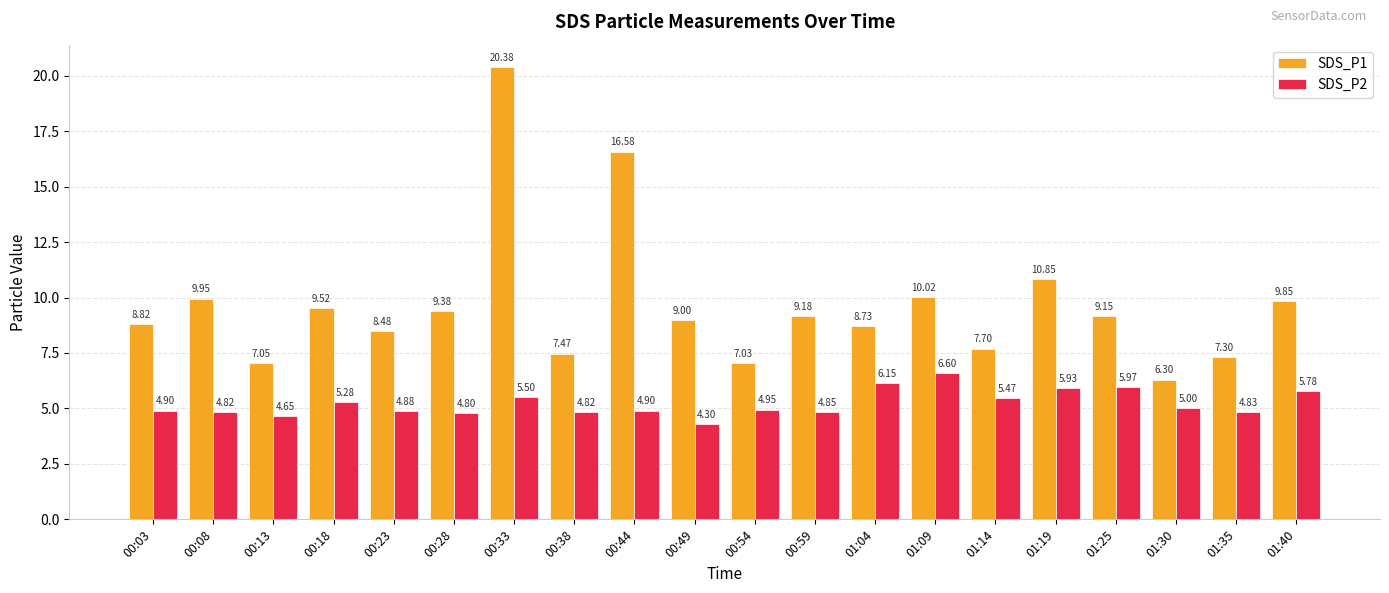

Read the SDS_P2 value at 01:35.

4.8